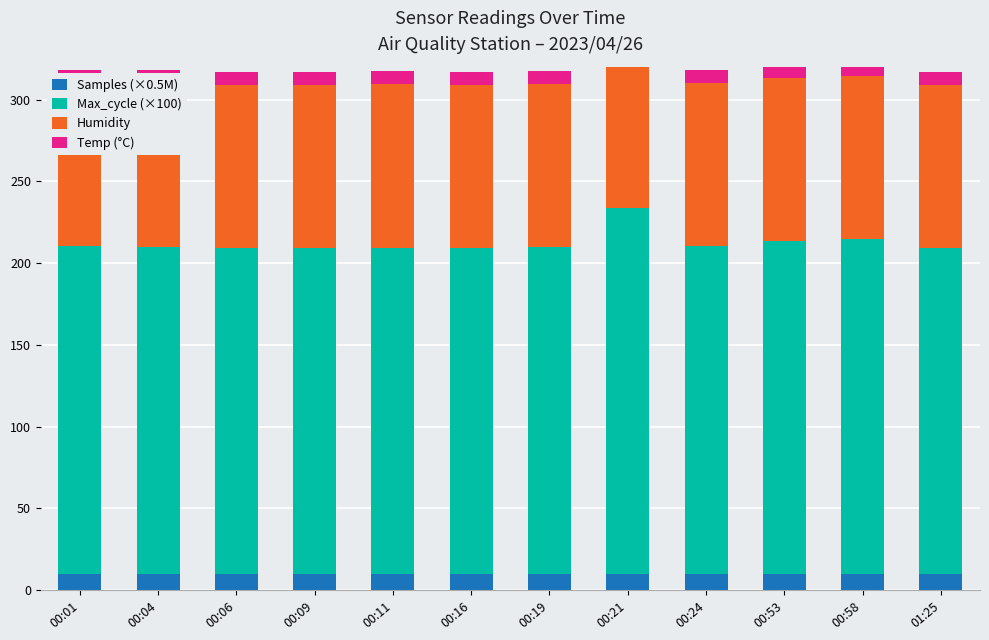

Reading left to right, list all the values displayed in this chart.

Samples (×0.5M): 00:01=10.1	00:04=10.1	00:06=10.1	00:09=10.1	00:11=10.1	00:16=10.1	00:19=10.1	00:21=10.1	00:24=10.1	00:53=10.1	00:58=10.1	01:25=10.1
Max_cycle (×100): 00:01=200.2	00:04=200.1	00:06=199.3	00:09=199.3	00:11=199.4	00:16=199.2	00:19=199.7	00:21=223.8	00:24=200.2	00:53=203.5	00:58=204.6	01:25=199.2
Humidity: 00:01=99.9	00:04=99.9	00:06=99.9	00:09=99.9	00:11=99.9	00:16=99.9	00:19=99.9	00:21=99.9	00:24=99.9	00:53=99.9	00:58=99.9	01:25=99.9
Temp (°C): 00:01=7.9	00:04=7.9	00:06=7.9	00:09=7.9	00:11=7.9	00:16=7.8	00:19=7.8	00:21=7.8	00:24=7.8	00:53=7.7	00:58=7.7	01:25=7.6